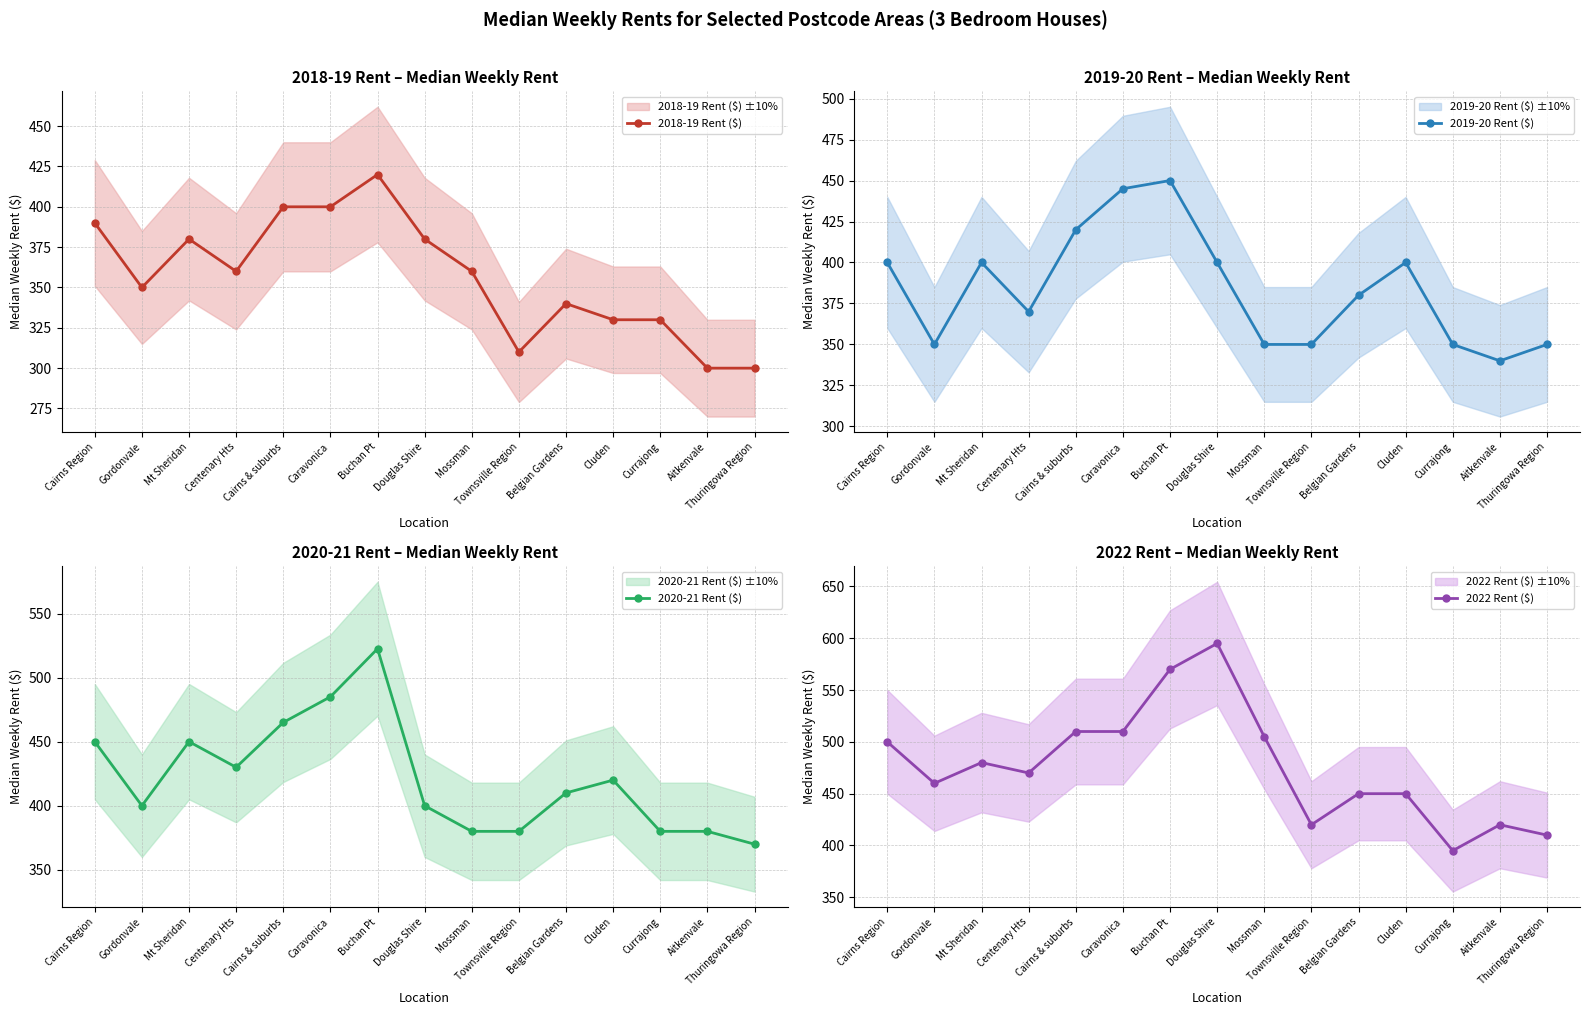

Reading left to right, extract all data points from this chart.

2018-19 Rent ($): 390.0	350.0	380.0	360.0	400.0	400.0	420.0	380.0	360.0	310.0	340.0	330.0	330.0	300.0	300.0
2019-20 Rent ($): 400.0	350.0	400.0	370.0	420.0	445.0	450.0	400.0	350.0	350.0	380.0	400.0	350.0	340.0	350.0
2020-21 Rent ($): 450.0	400.0	450.0	430.0	465.0	485.0	522.5	400.0	380.0	380.0	410.0	420.0	380.0	380.0	370.0
2022 Rent ($): 500.0	460.0	480.0	470.0	510.0	510.0	570.0	595.0	505.0	420.0	450.0	450.0	395.0	420.0	410.0